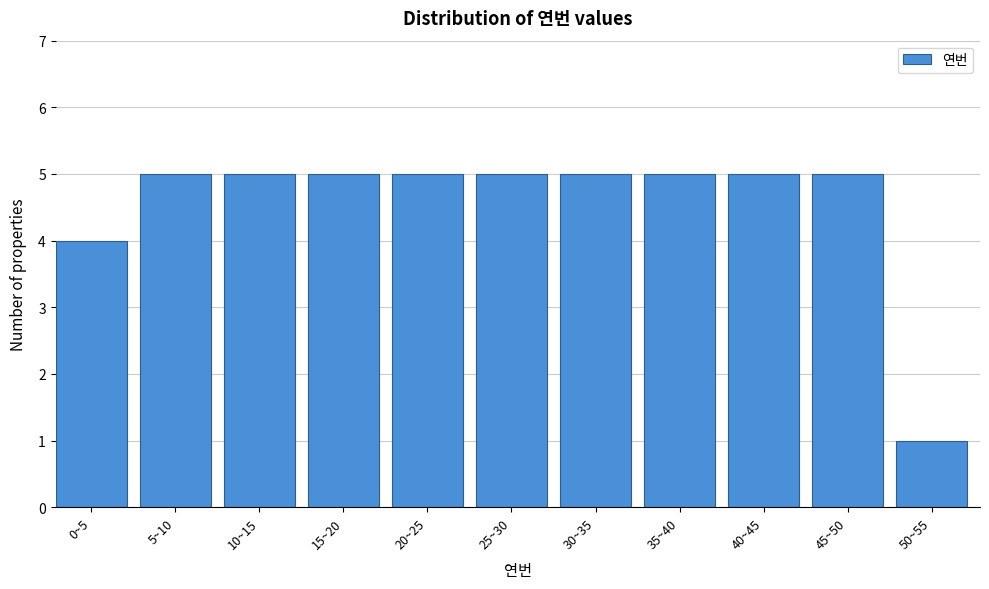

Reading left to right, extract all data points from this chart.

4	5	5	5	5	5	5	5	5	5	1